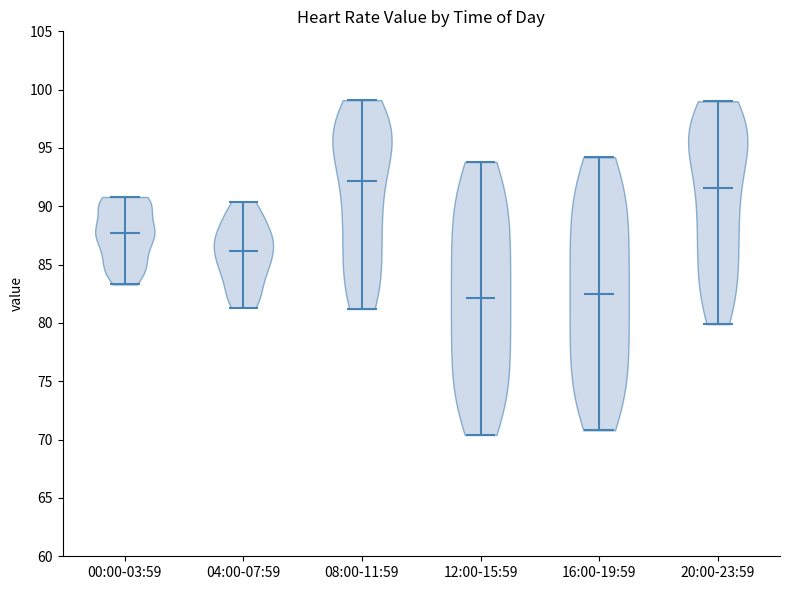

Reading left to right, read every violin against the y-axis: where its median line is, and the lowest and highest points it reaches. The values are not printed on the chart, so give them approximately, as read against the axis.

00:00-03:59: median line 88.0, lowest point 83.5, highest point 91.0
04:00-07:59: median line 86.0, lowest point 81.5, highest point 90.5
08:00-11:59: median line 92.0, lowest point 81.0, highest point 99.0
12:00-15:59: median line 82.0, lowest point 70.5, highest point 94.0
16:00-19:59: median line 82.5, lowest point 71.0, highest point 94.0
20:00-23:59: median line 91.5, lowest point 80.0, highest point 99.0